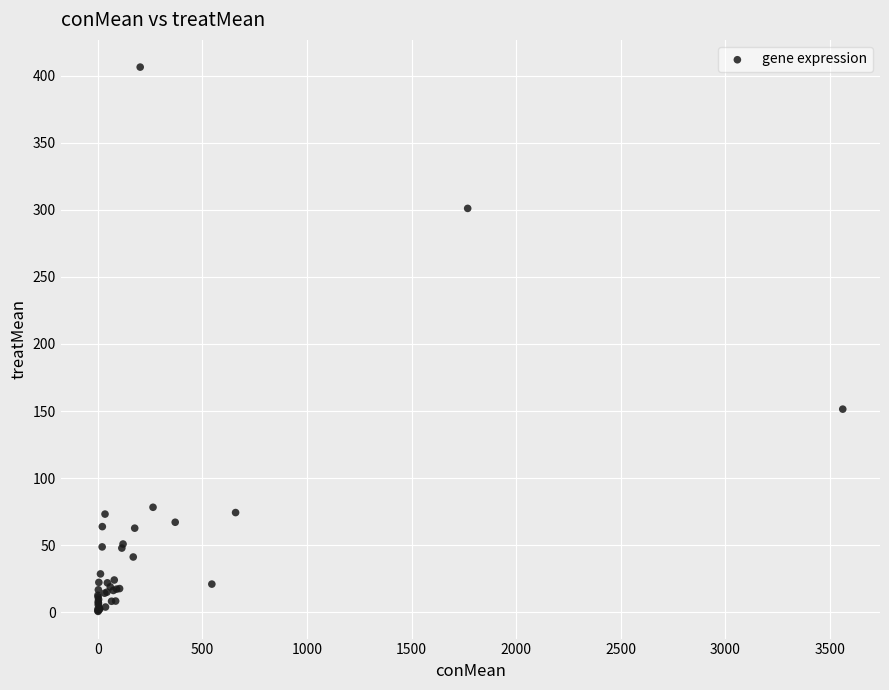

What Y value in the scatter plot is closest to 203?

151.4